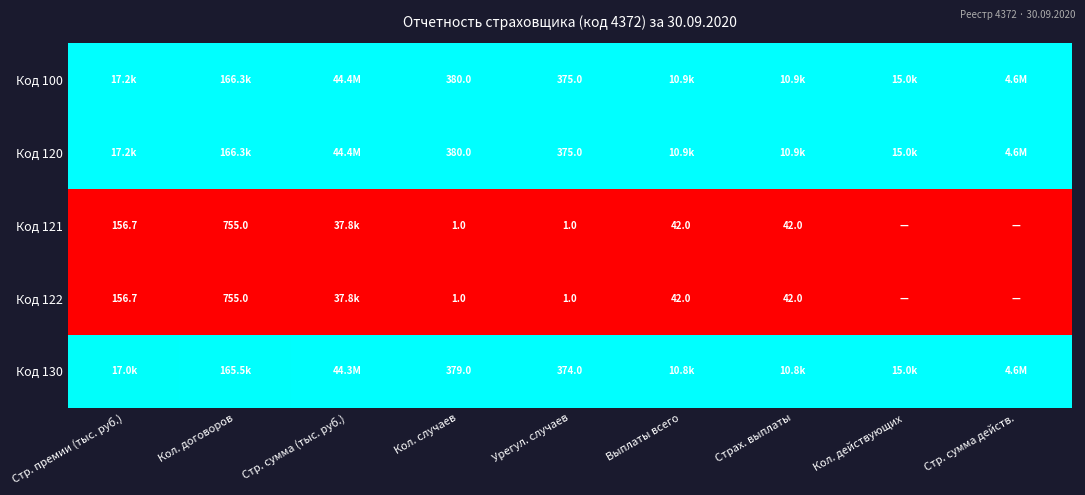

Is the value of Код 130 at Кол. случаев greater than the value of Код 100 at Урегул. случаев?

Yes